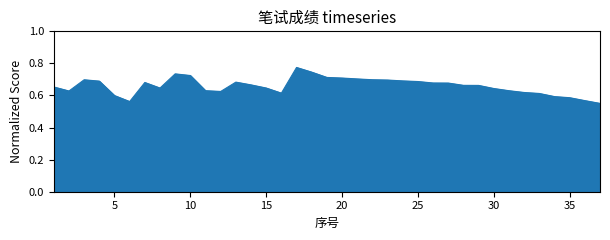

How many lines are shown in the chart?

1